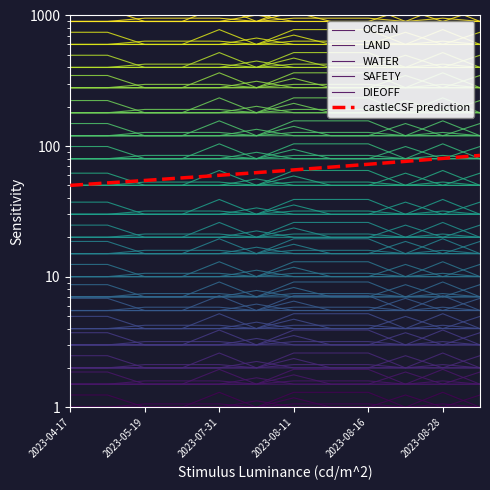

Between 2023-08-04 and 2023-08-16, which is larger?

2023-08-16